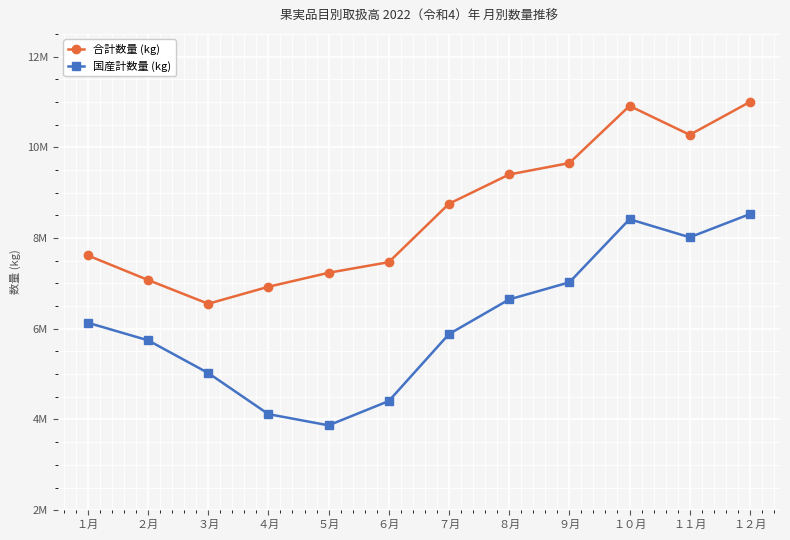

True or false: 国産計数量 (kg) and 合計数量 (kg) cross at least once.

False